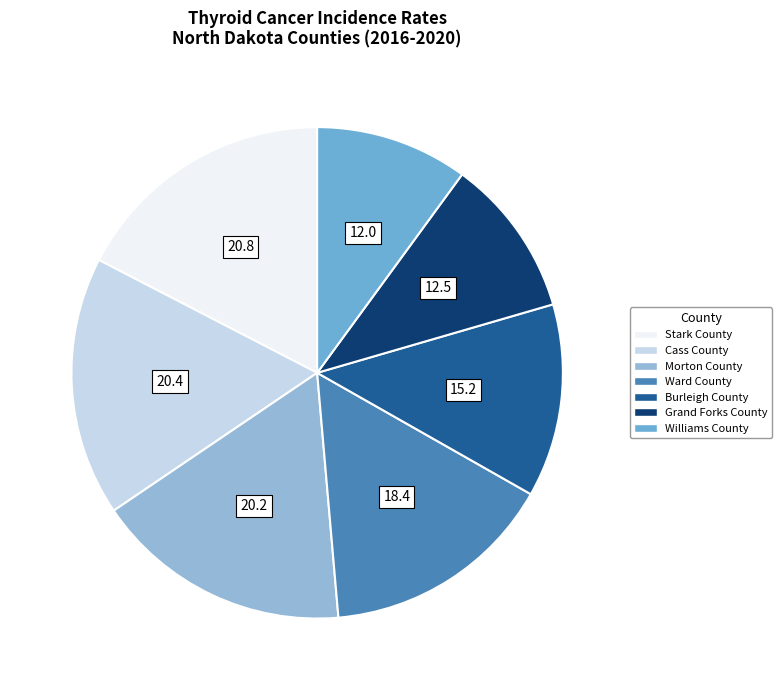

Between Burleigh County and Cass County, which is larger?

Cass County